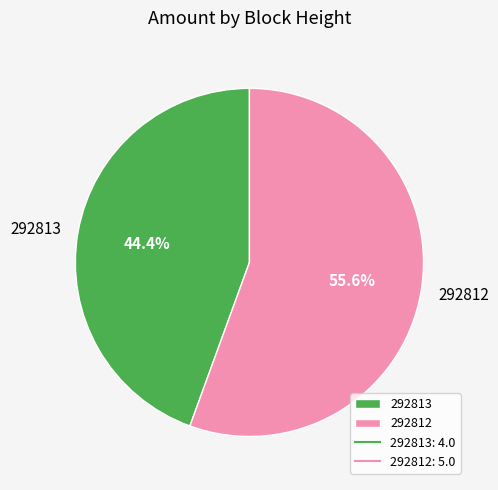

To the nearest percent, what is the average slice percentage?

50%